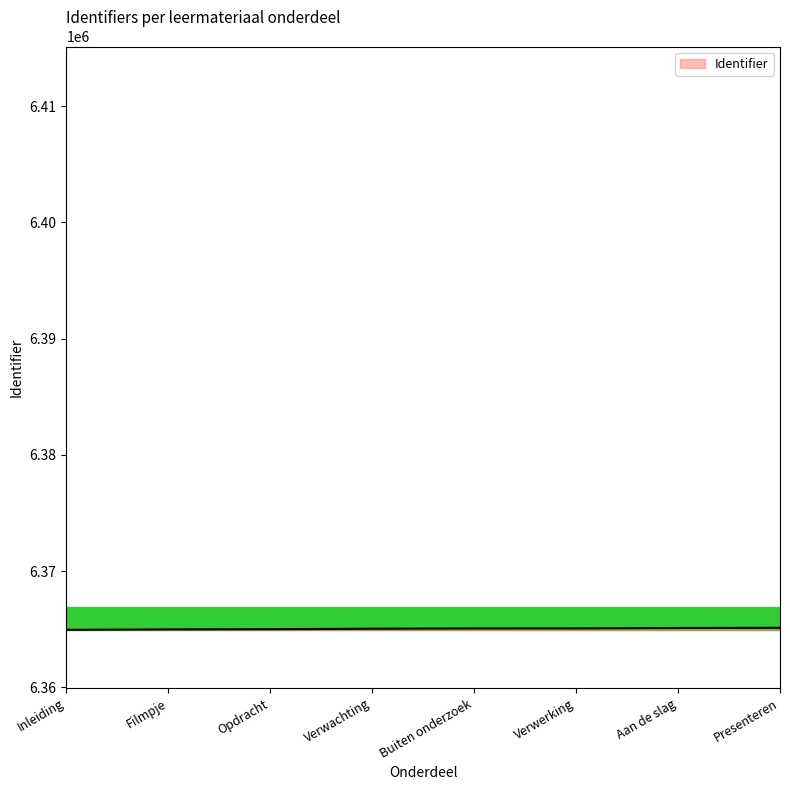

What is the ratio of the value at Inleiding to the value at Presenteren?

1.0